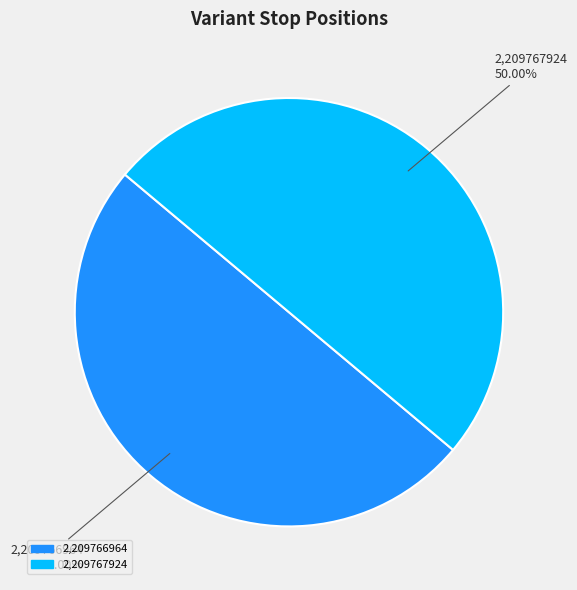

Do 2,209767924 and 2,209766964 together represent more than half of the pie?

Yes